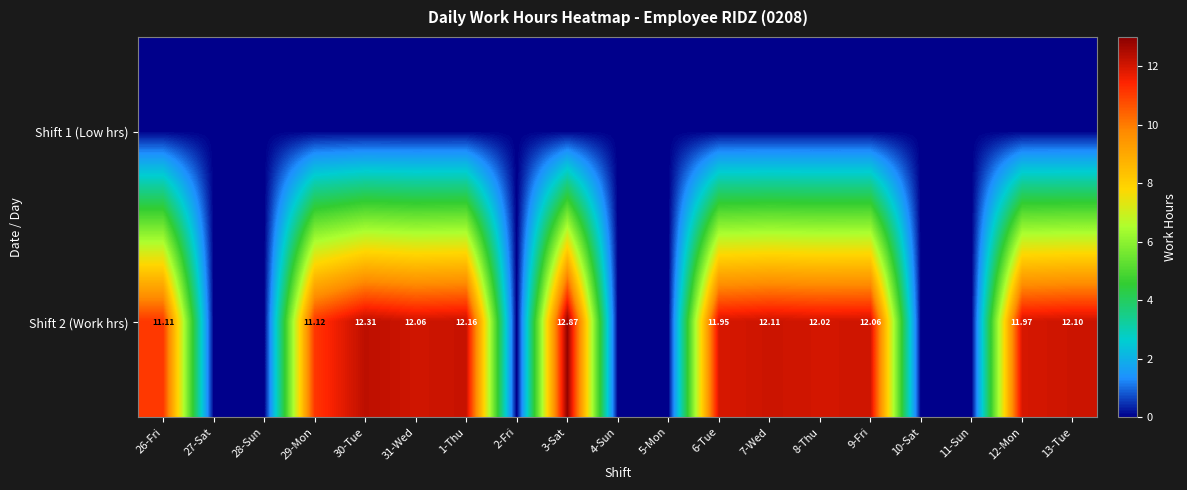

At which category is the sum across all series the highest?

3-Sat